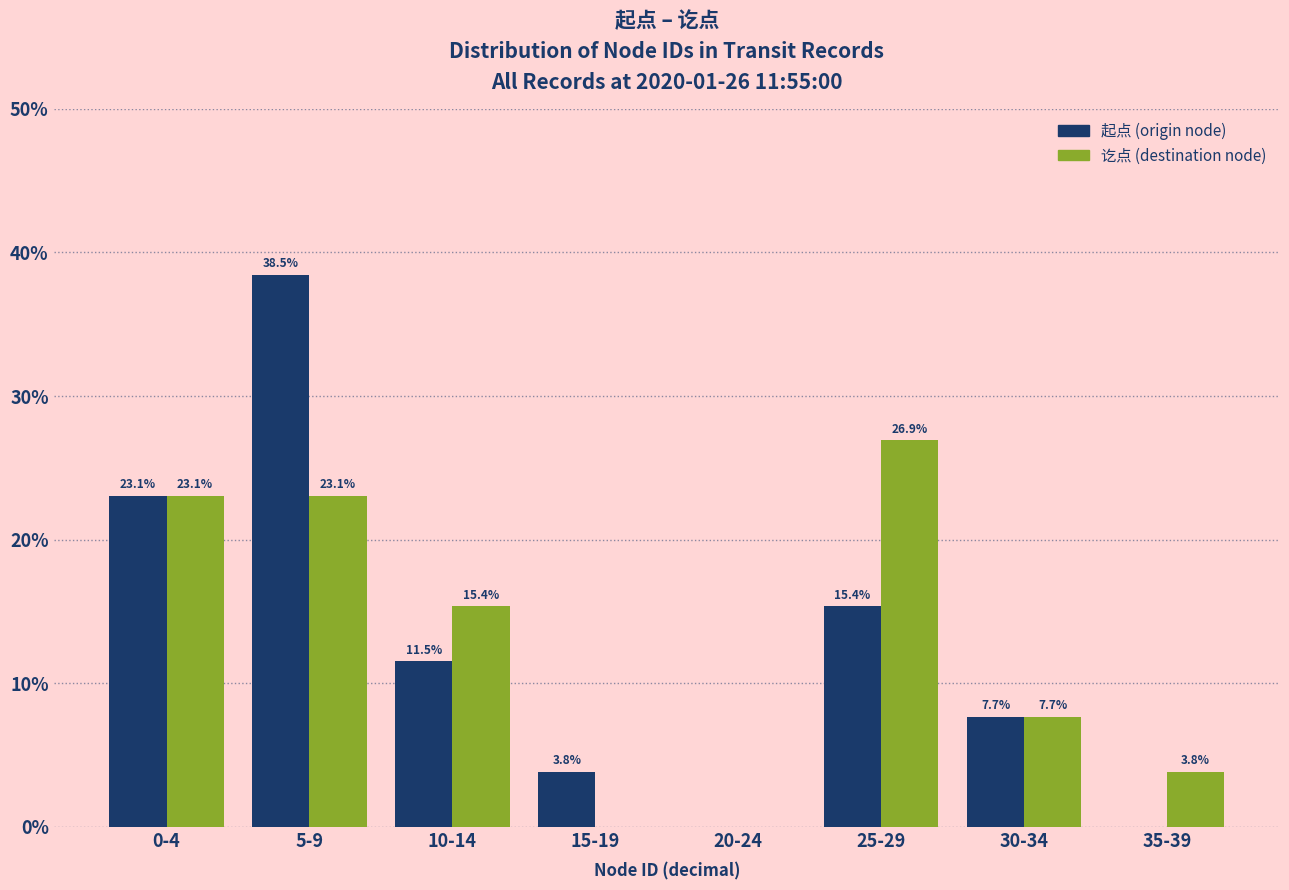

At which category is the sum across all series the highest?

5-9